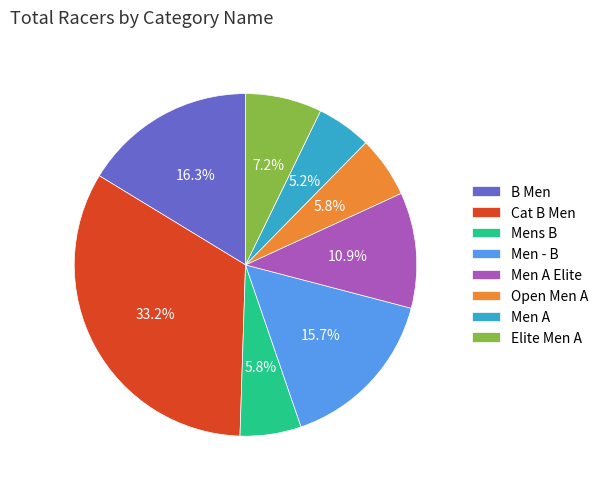

To the nearest percent, what is the combined percentage of Men - B and Men A?

21%